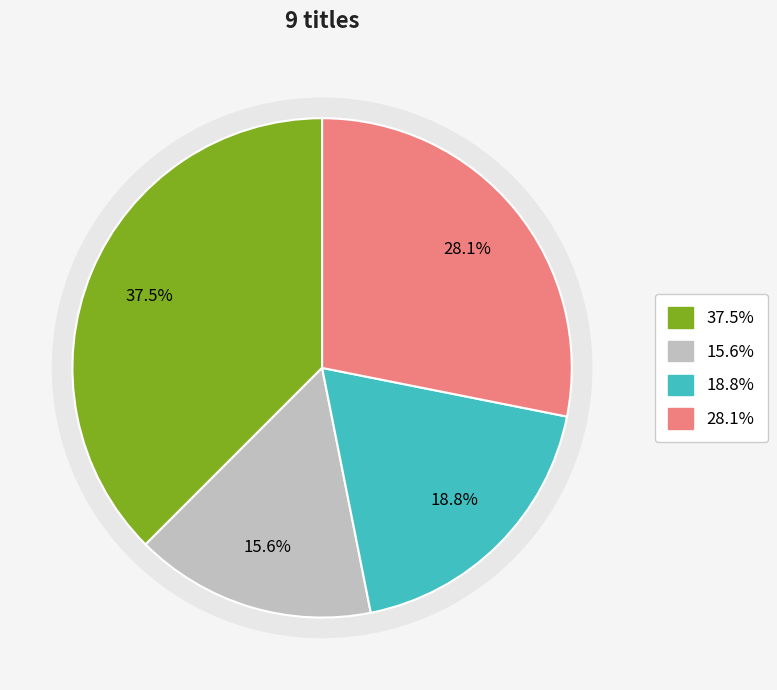

Does any single category account for the majority?

No